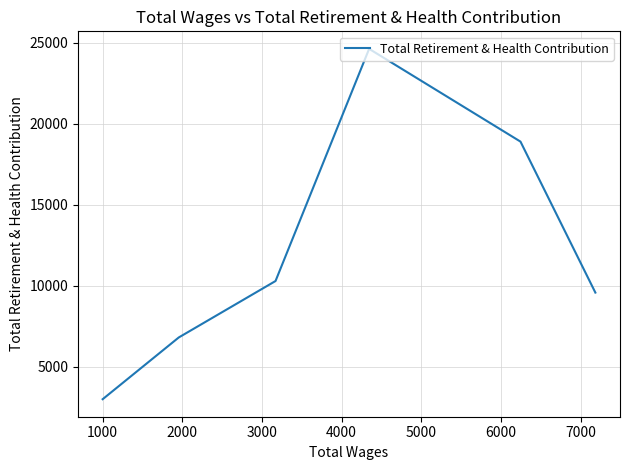

Count the values in the range 6813 to 18893.

4